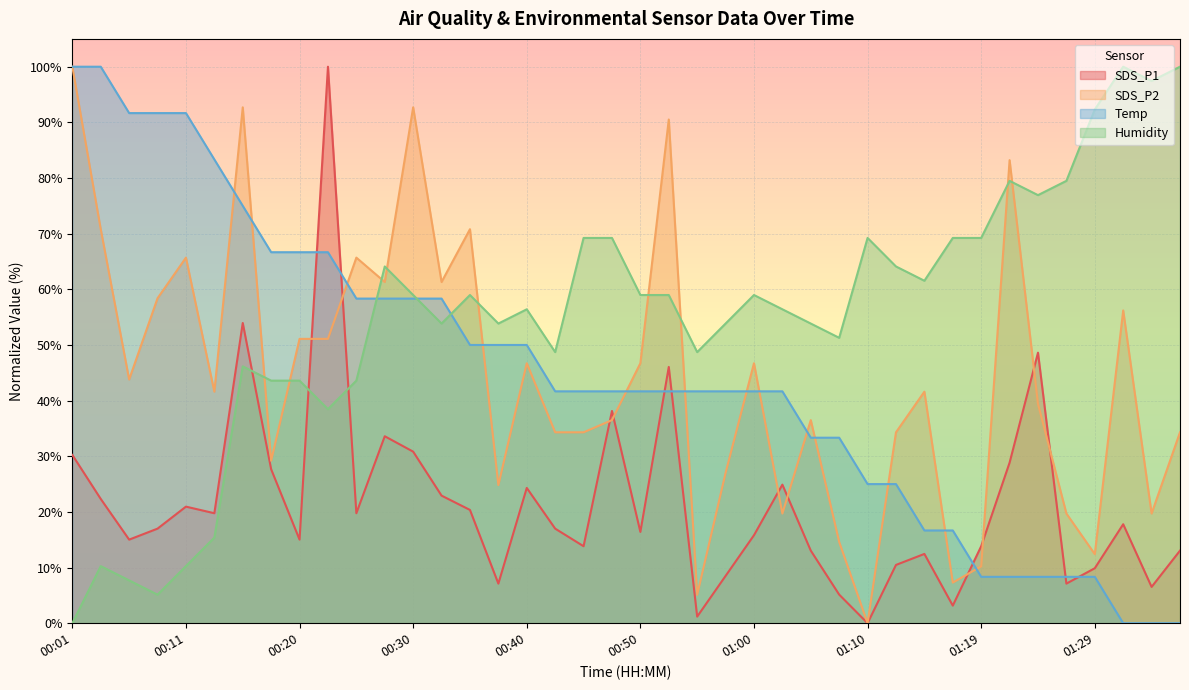

What is the sum of all SDS_P2 values?

1778.1